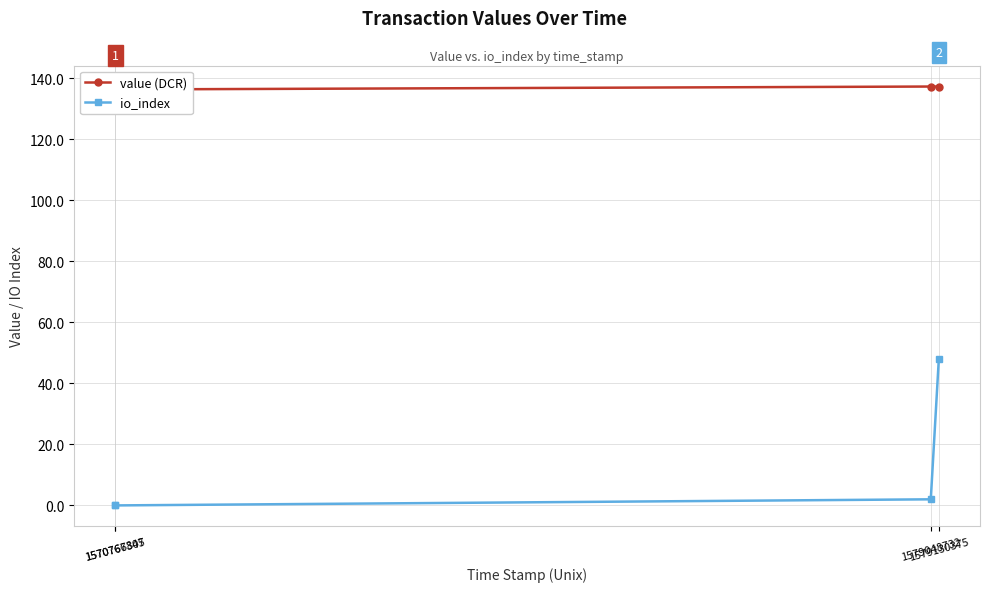

How many lines are shown in the chart?

2